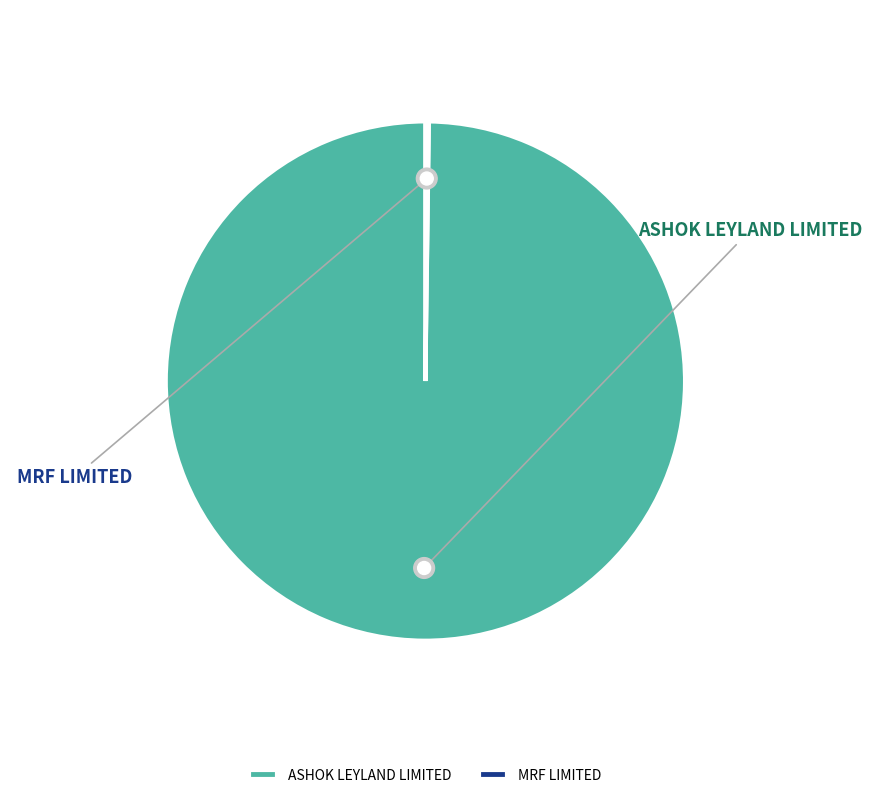

Between ASHOK LEYLAND LIMITED and MRF LIMITED, which is larger?

ASHOK LEYLAND LIMITED